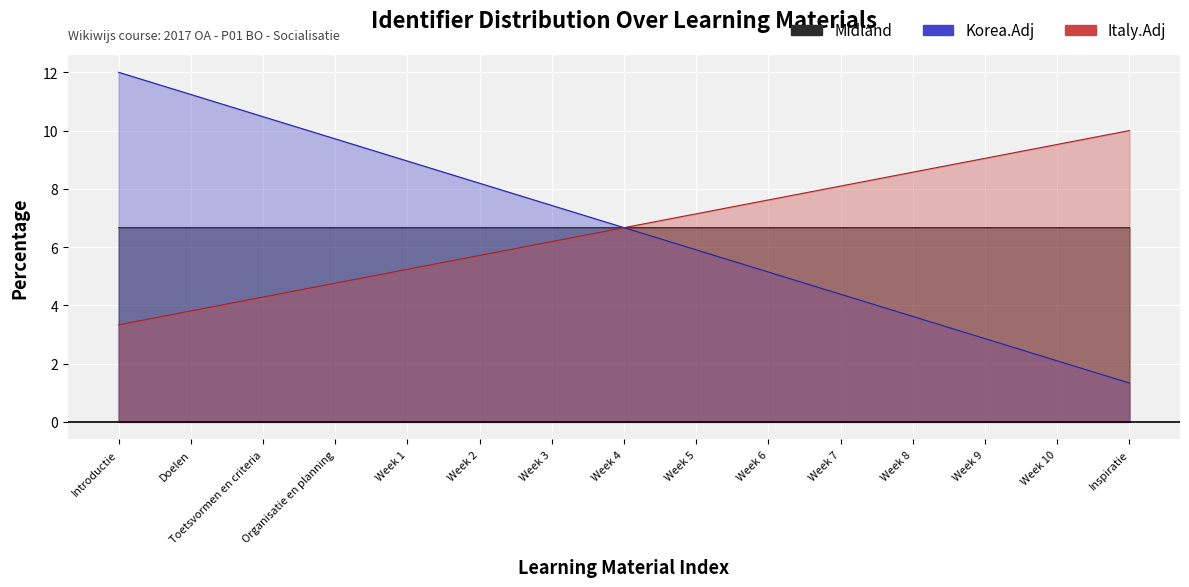

Reading right to left, what are all the values shown in this chart?

Midland: 6.7	6.7	6.7	6.7	6.7	6.7	6.7	6.7	6.7	6.7	6.7	6.7	6.7	6.7	6.7
Korea.Adj: 10.0	9.5	9.0	8.6	8.1	7.6	7.1	6.7	6.2	5.7	5.2	4.8	4.3	3.8	3.3
Italy.Adj: 1.3	2.1	2.9	3.6	4.4	5.1	5.9	6.7	7.4	8.2	9.0	9.7	10.5	11.2	12.0